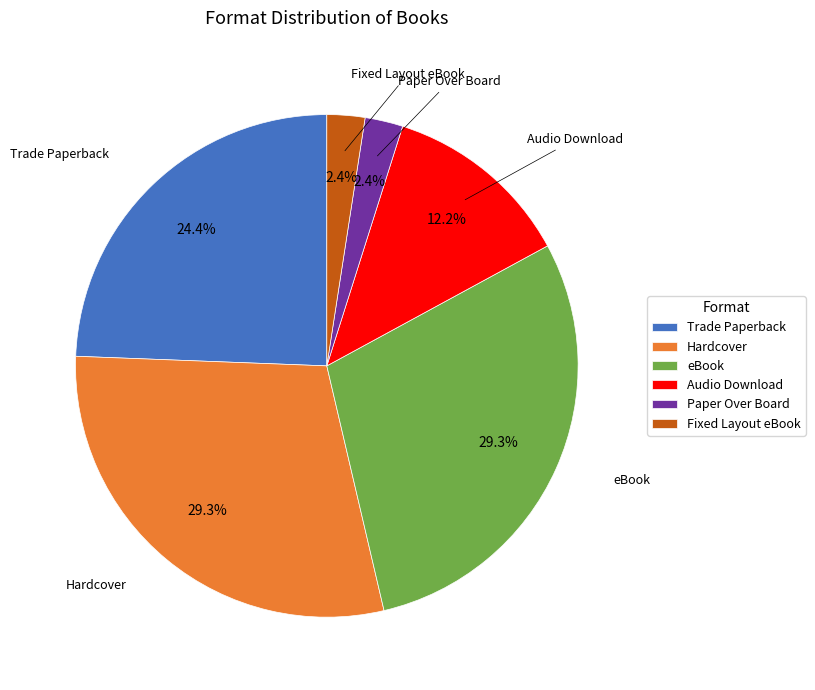

What percentage is the Audio Download slice, to the nearest percent?

12%